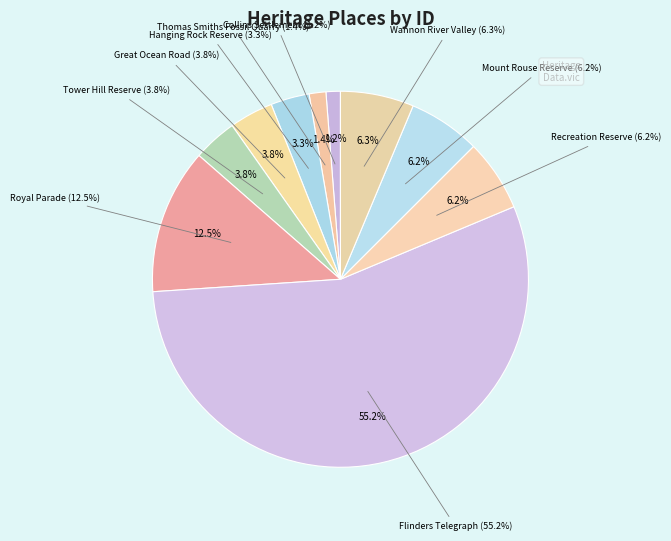

What is the ratio of the value at TOWER HILL STATE GAME RESERVE to the value at THOMAS SMITHS GOOD BED FOSSIL QUARRY?

2.6